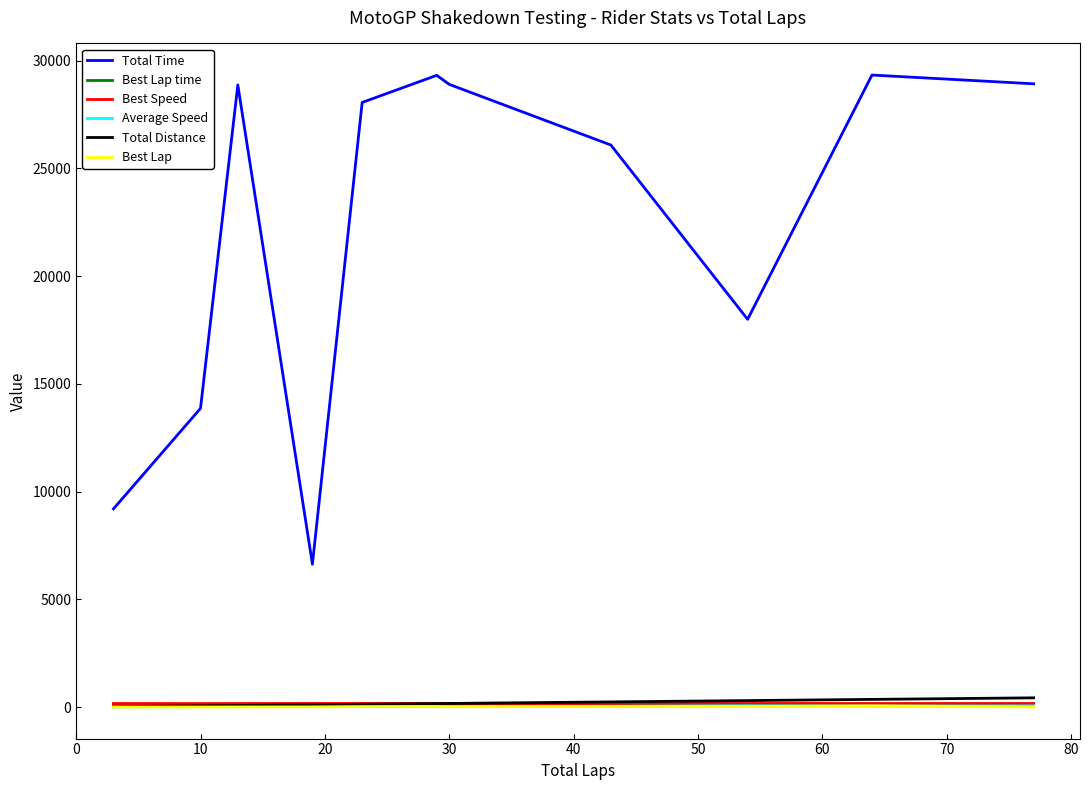

What is the sum of all Total Time values?

247124.1